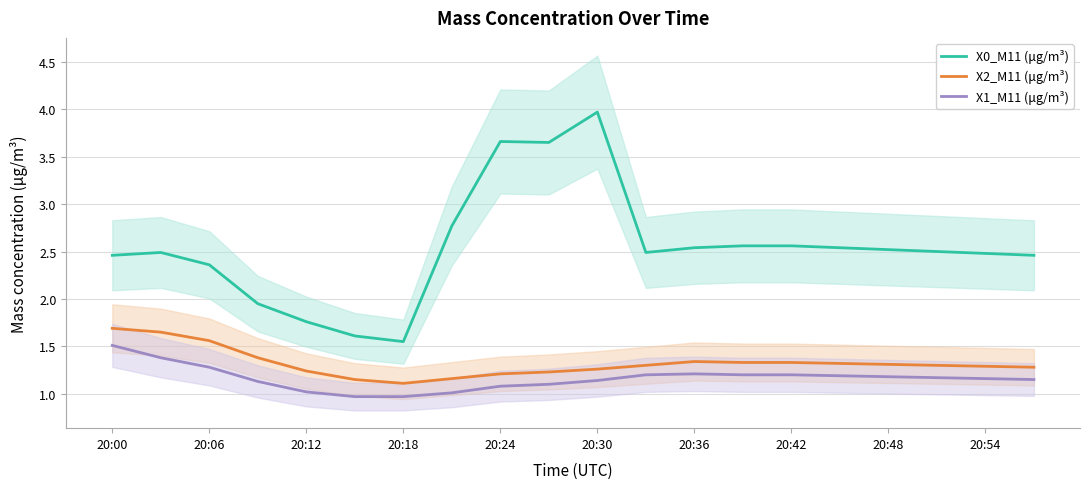

How many lines are shown in the chart?

3